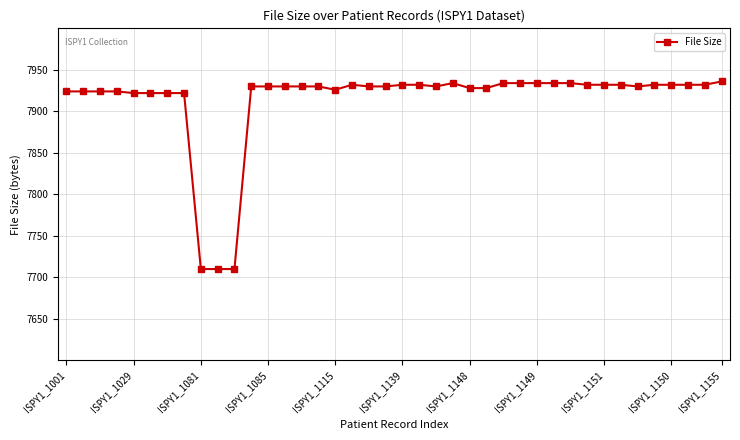

What is the value of the 13th point from the left?

7930